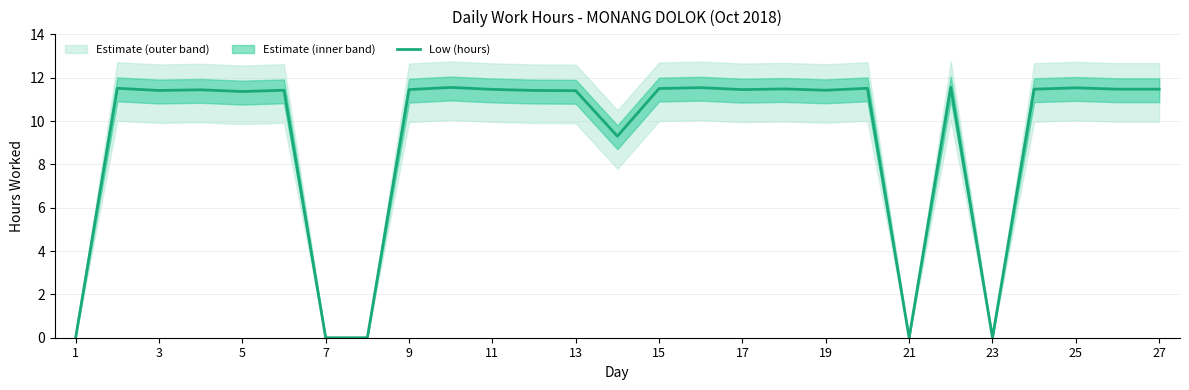

What is the maximum value for Low (hours)?

11.6